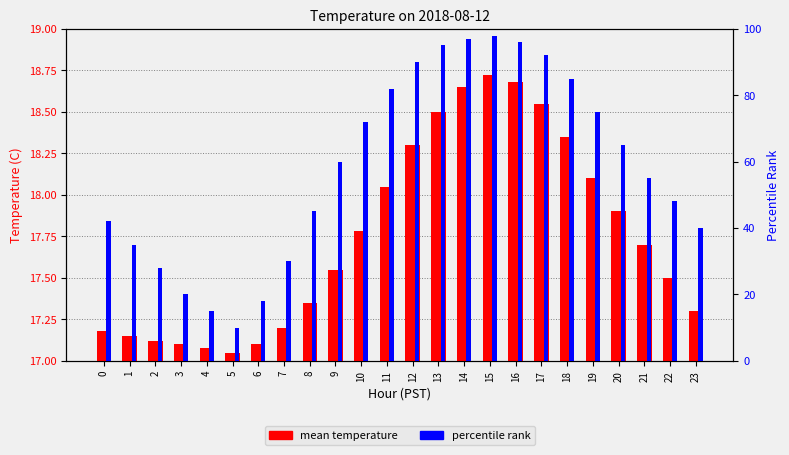

Is it true that mean temperature equals 0.9 at 9?

False